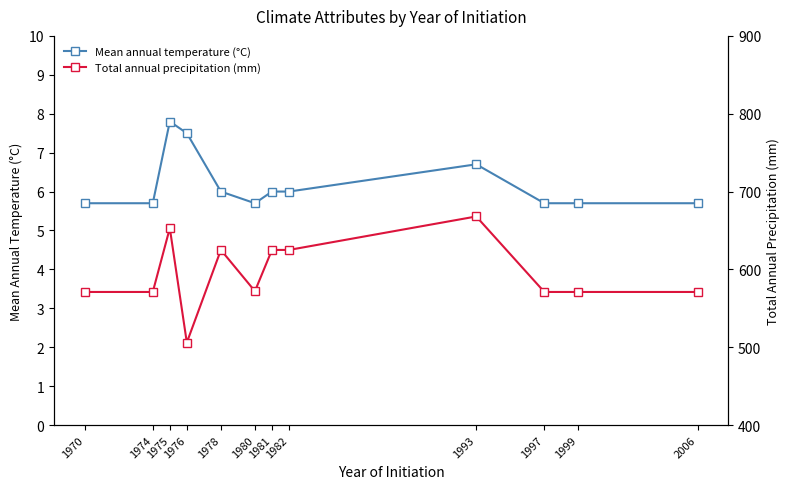

How many interior local peaks does the Mean annual temperature (°C) series have?

2